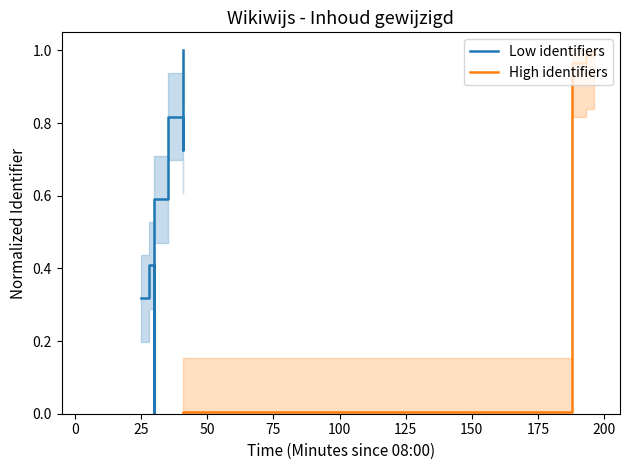

What is the difference between the Low identifiers values at 75 and 25?

0.8